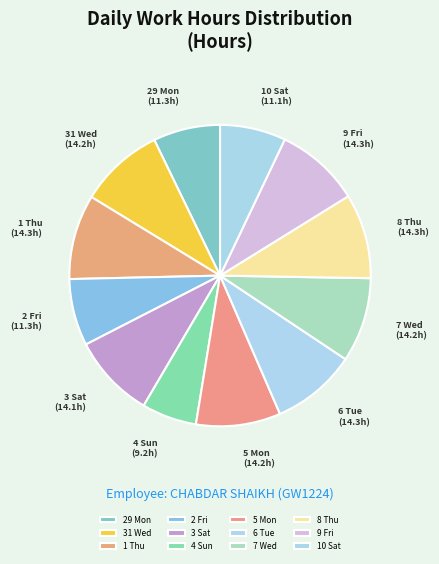

Does any single category account for the majority?

No